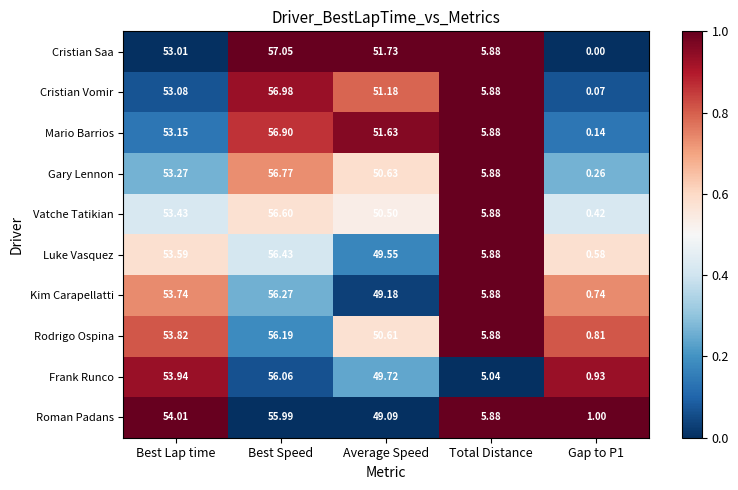

Rank the series by their maximum value, from lowest to highest.

Roman Padans, Frank Runco, Rodrigo Ospina, Kim Carapellatti, Luke Vasquez, Vatche Tatikian, Gary Lennon, Mario Barrios, Cristian Vomir, Cristian Saa